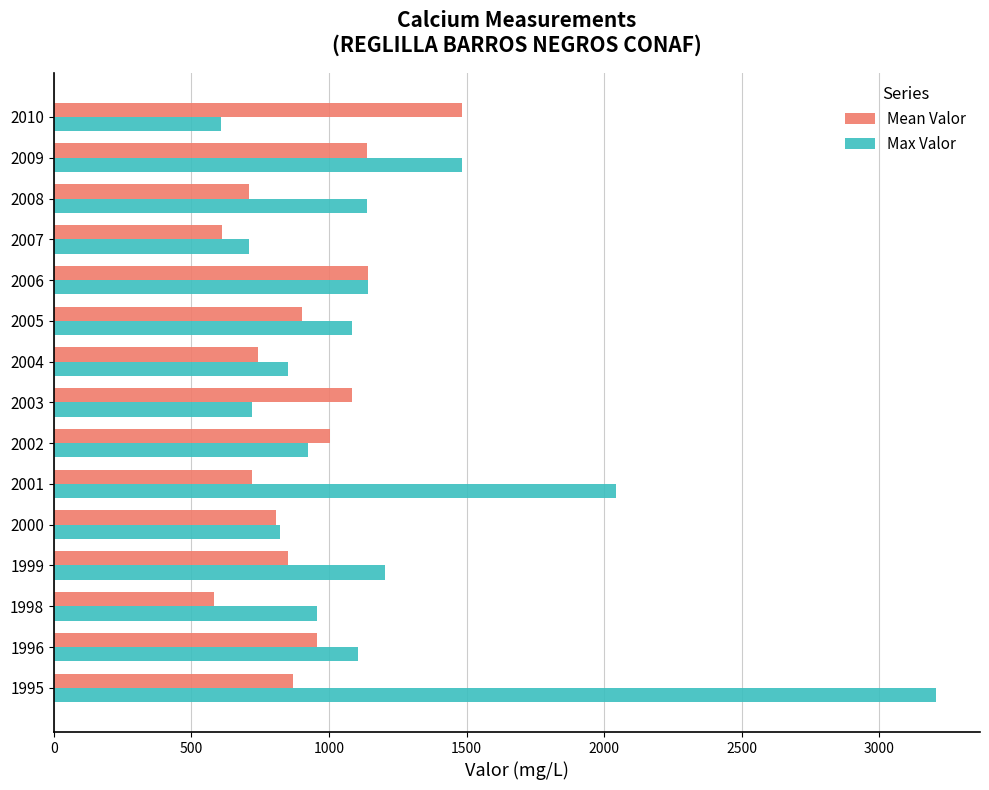

The value of Mean Valor at 2006 is 1142.0. True or false?

True